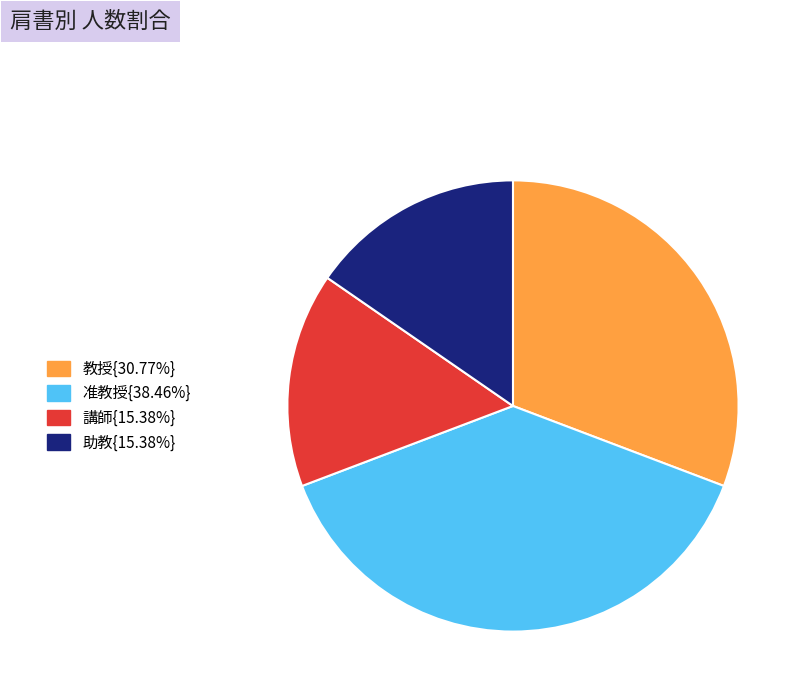

Approximately how many times larger is the value at 准教授{38.46%} compared to 講師{15.38%}?

2.5